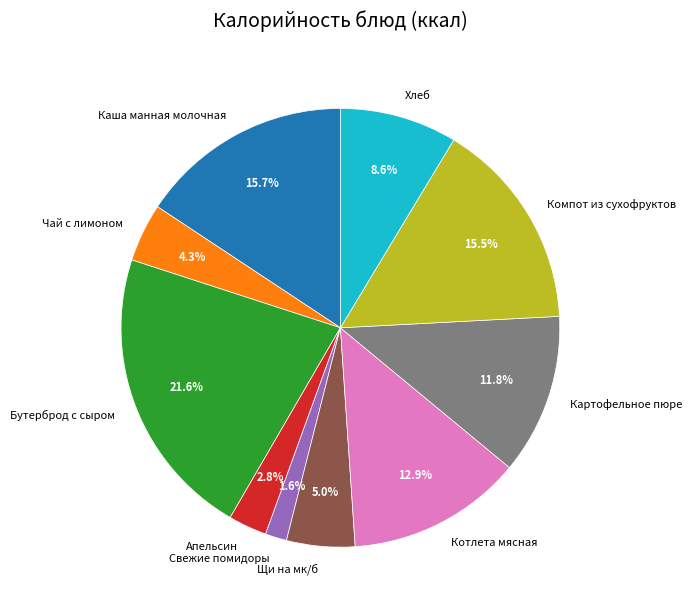

To the nearest percent, what portion does Чай с лимоном represent?

4%